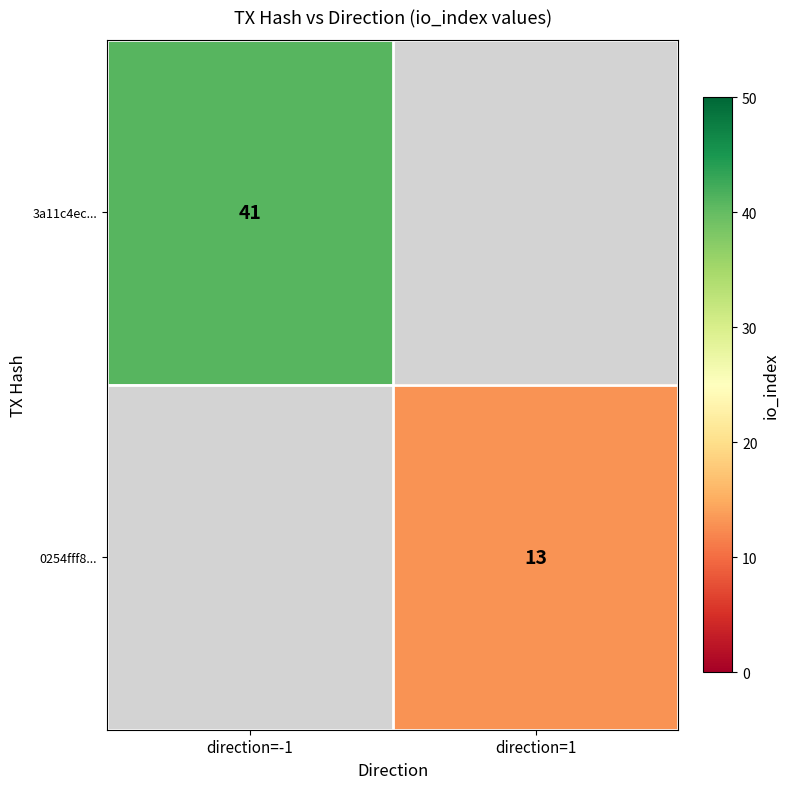

Is it true that 0254fff8... equals 21 at direction=1?

False